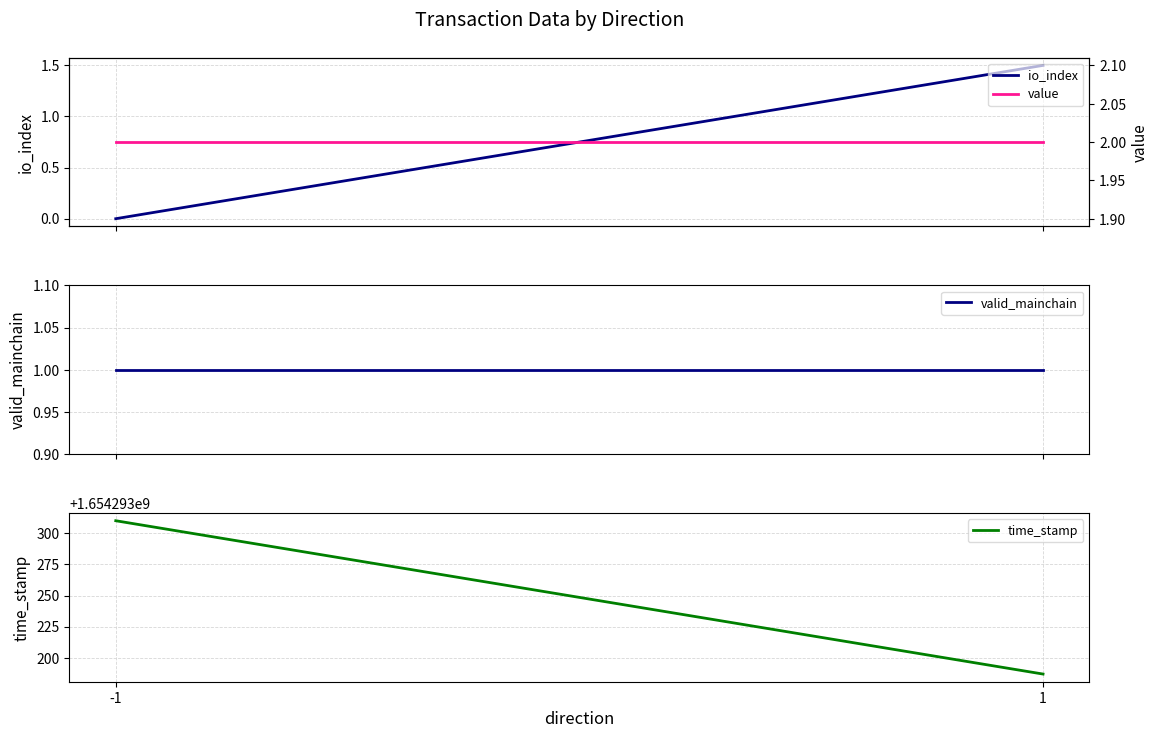

What is the minimum value for time_stamp?

1654293187.0